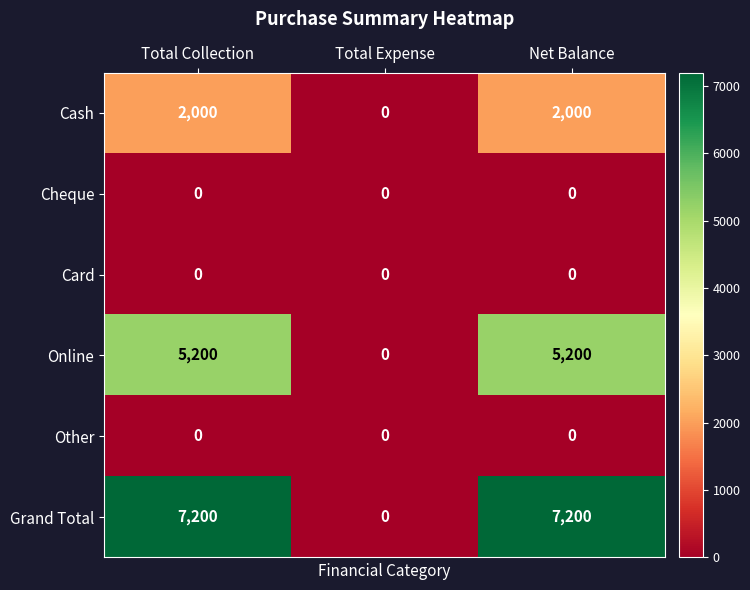

The Online series shows 5200 at Total Collection. True or false?

True